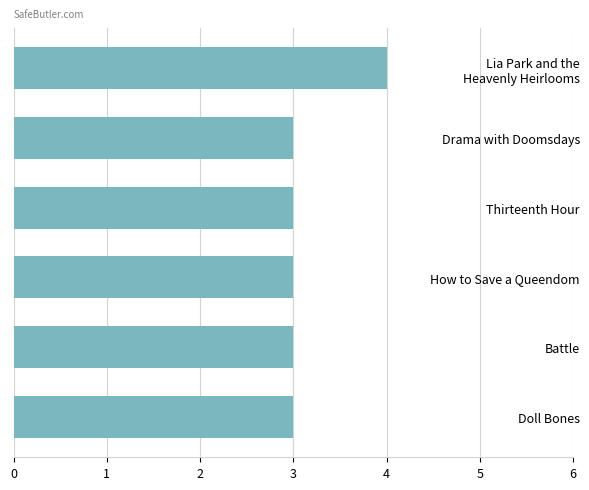

How many categories are shown in the chart?

6